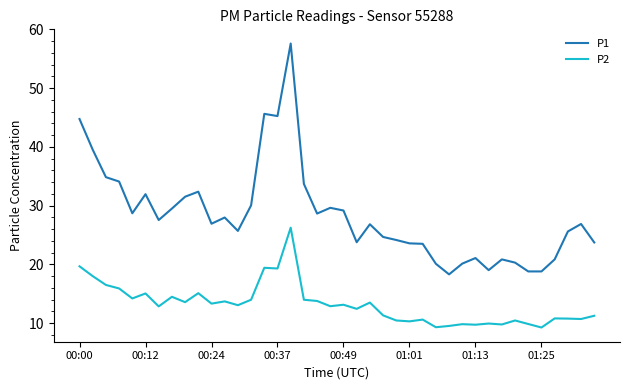

Which series has the widest spread of values?

P1